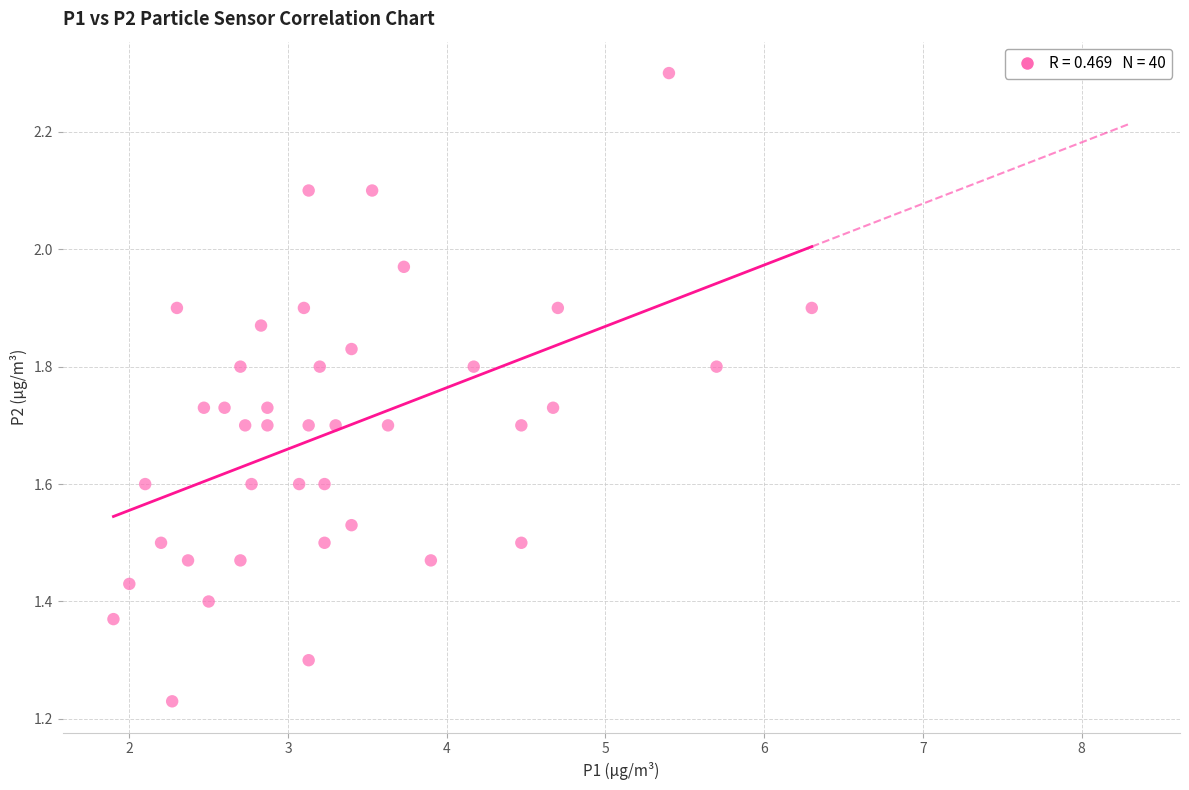

What is the range of Y values (max minus min)?

1.1